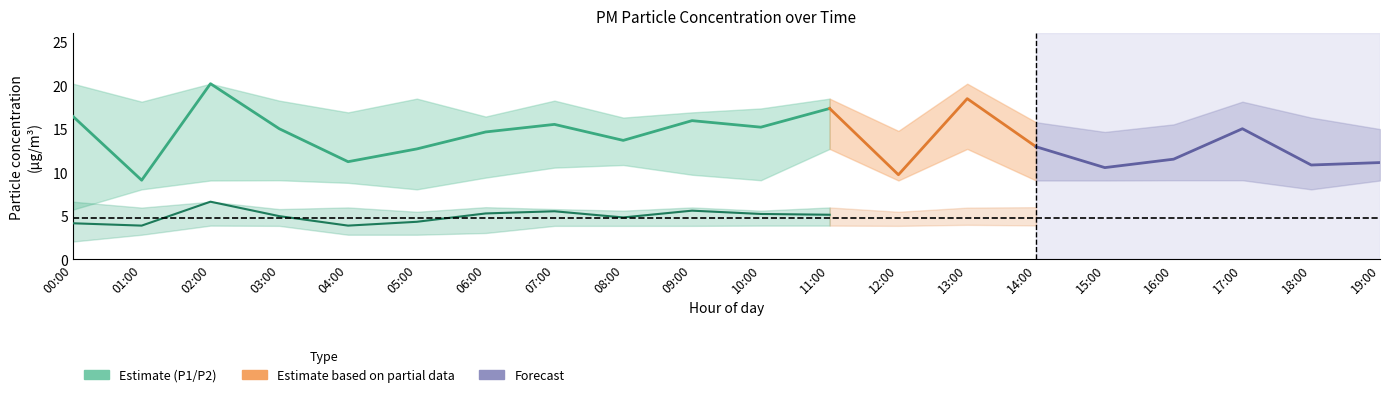

Is this an area chart (filled region under the line)?

No